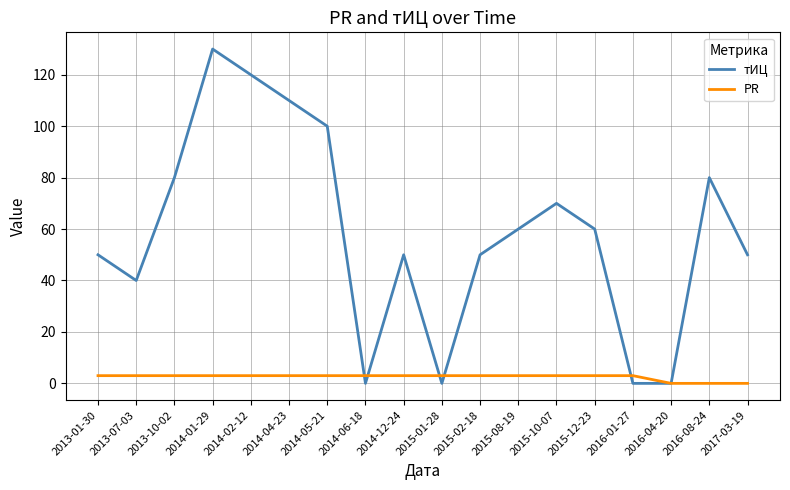

The value of тИЦ at 2016-01-27 is -43. True or false?

False